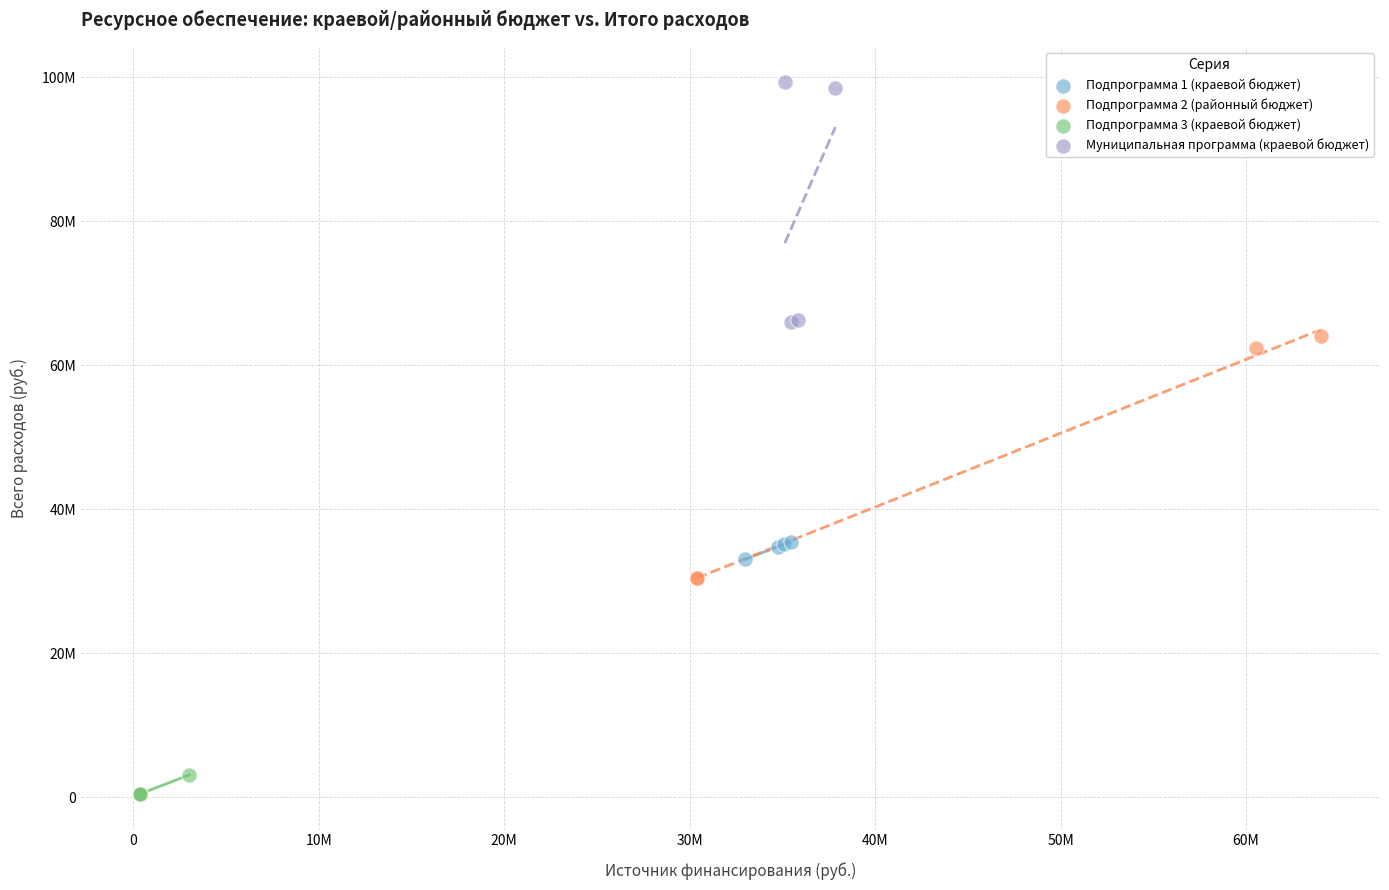

Which series contains the highest Y value?

Муниципальная программа (краевой бюджет)